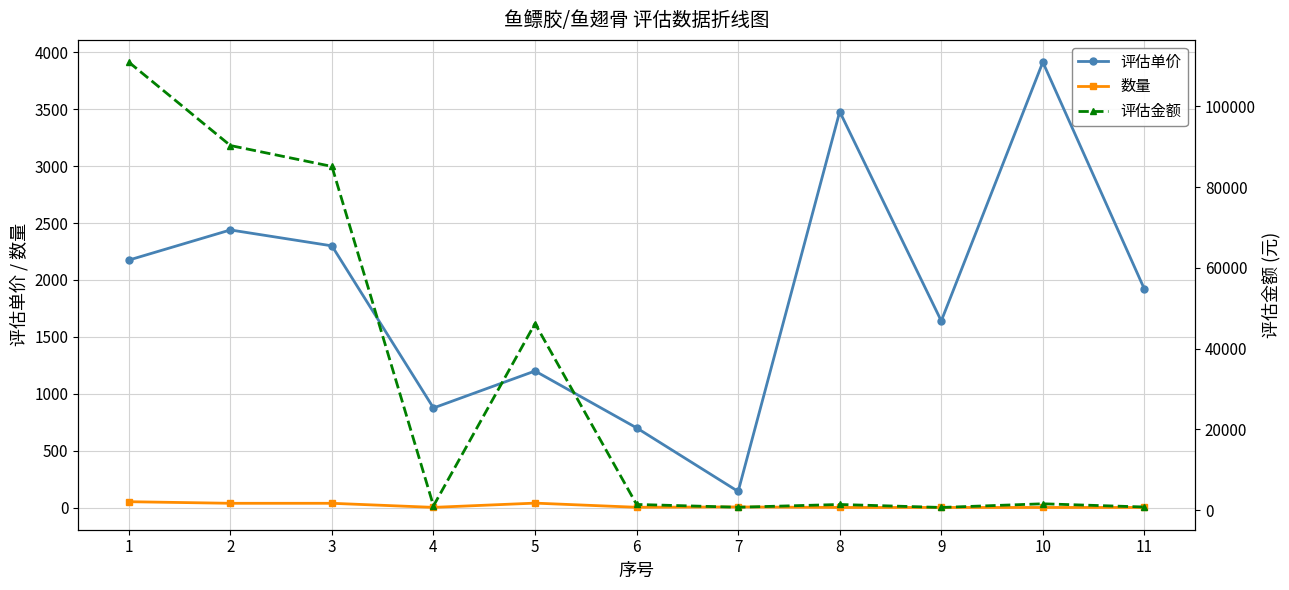

The value of 评估金额 at 6 is 665.6. True or false?

False